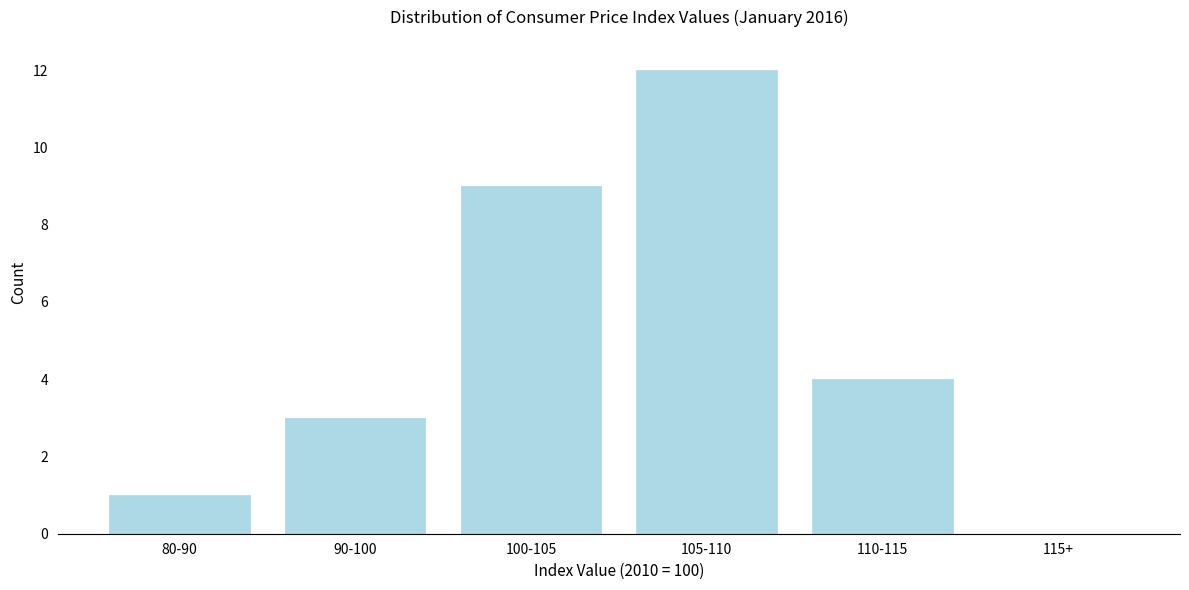

Reading left to right, transcribe all the data shown in this chart.

80-90=1	90-100=3	100-105=9	105-110=12	110-115=4	115+=0